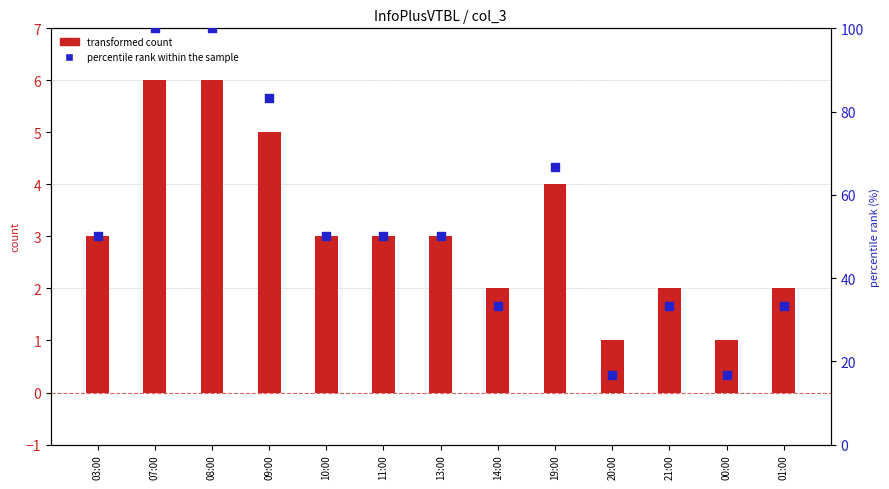

At which category is the sum across all series the highest?

07:00